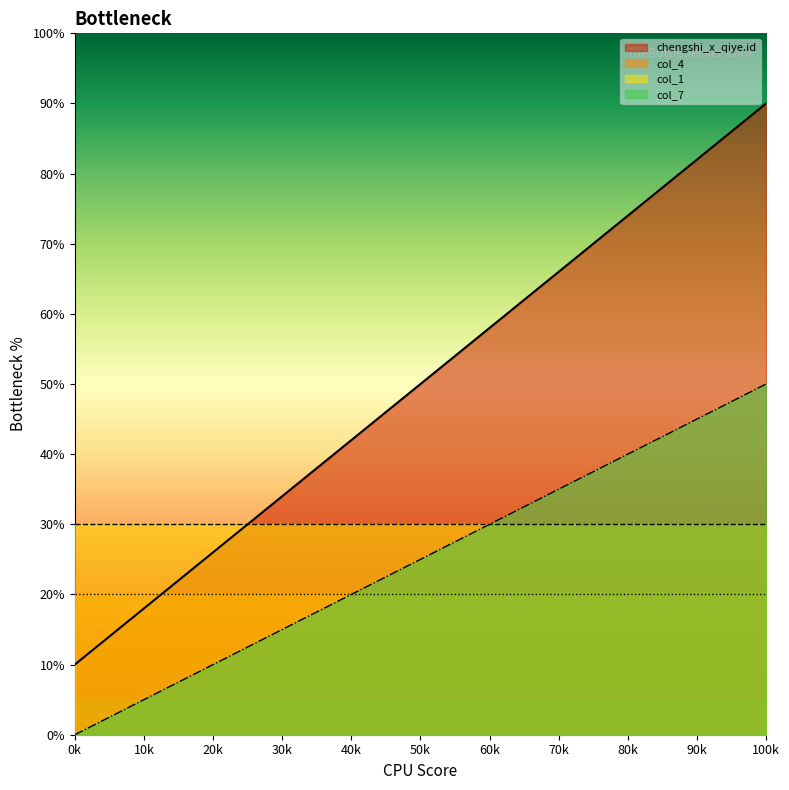

At which category does the chart reach its peak across all series?

100k